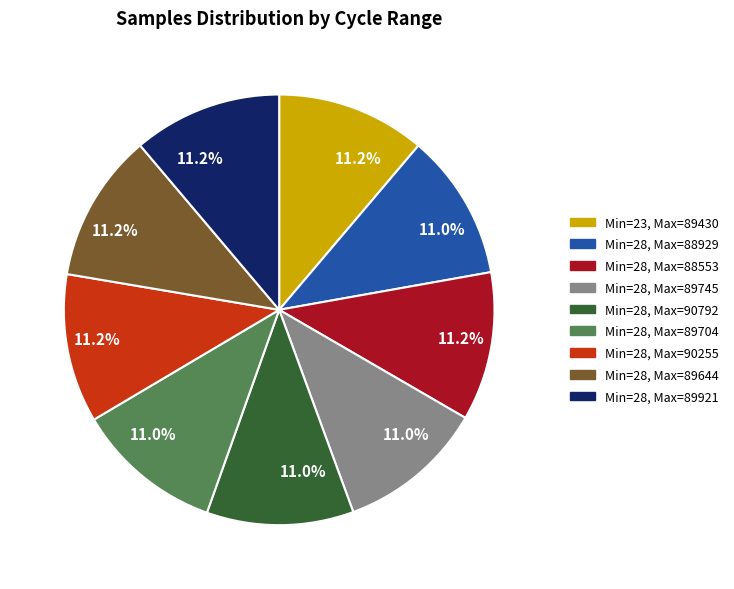

Is there a majority slice in this chart?

No